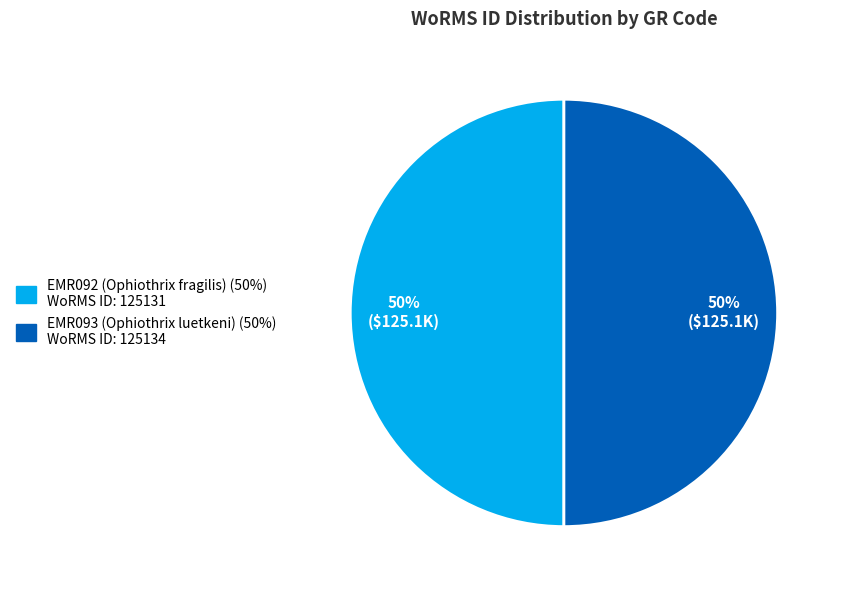

What percentage is the EMR093 (Ophiothrix luetkeni) slice, to the nearest percent?

50%